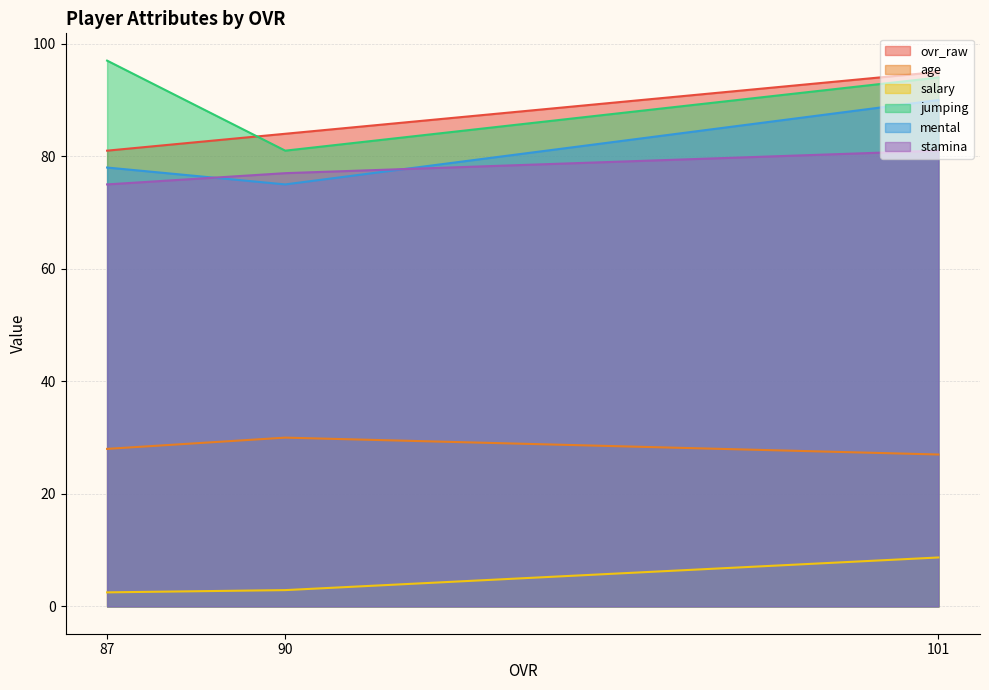

Is it true that salary equals 2.9 at 90?

True